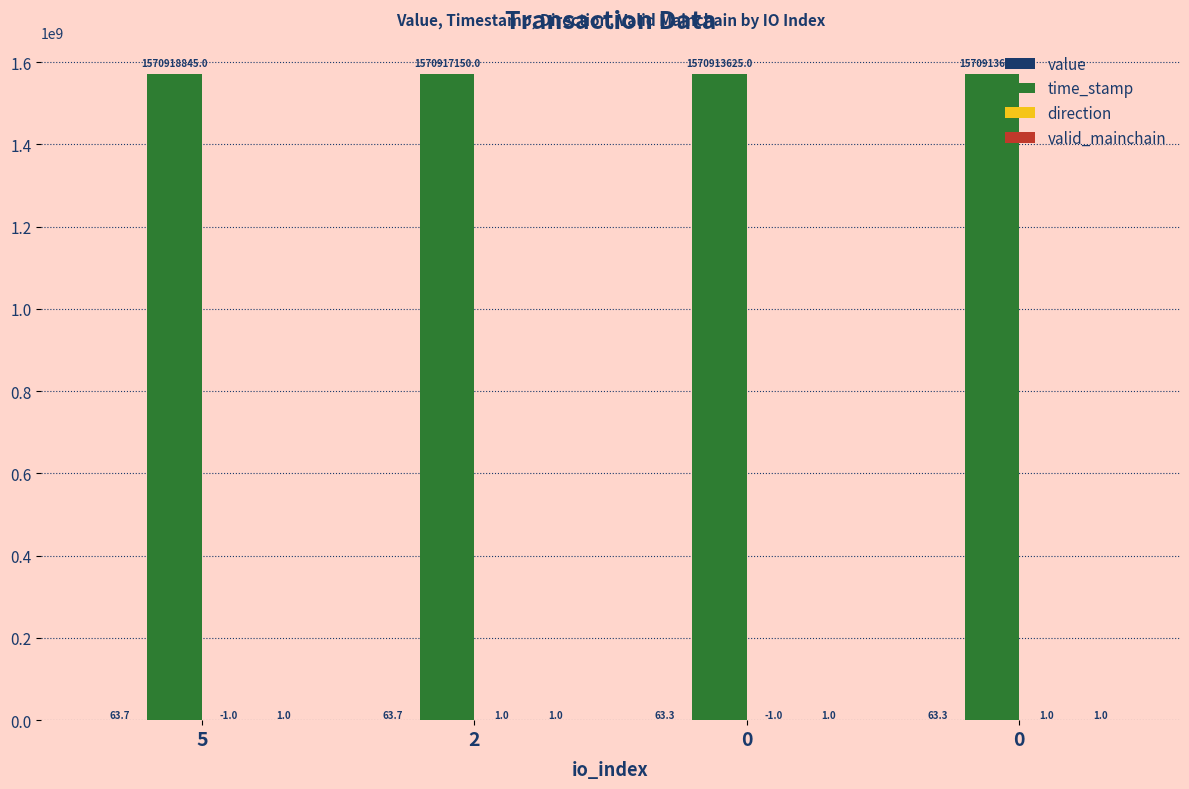

Rank the series by their maximum value, from lowest to highest.

direction, valid_mainchain, value, time_stamp